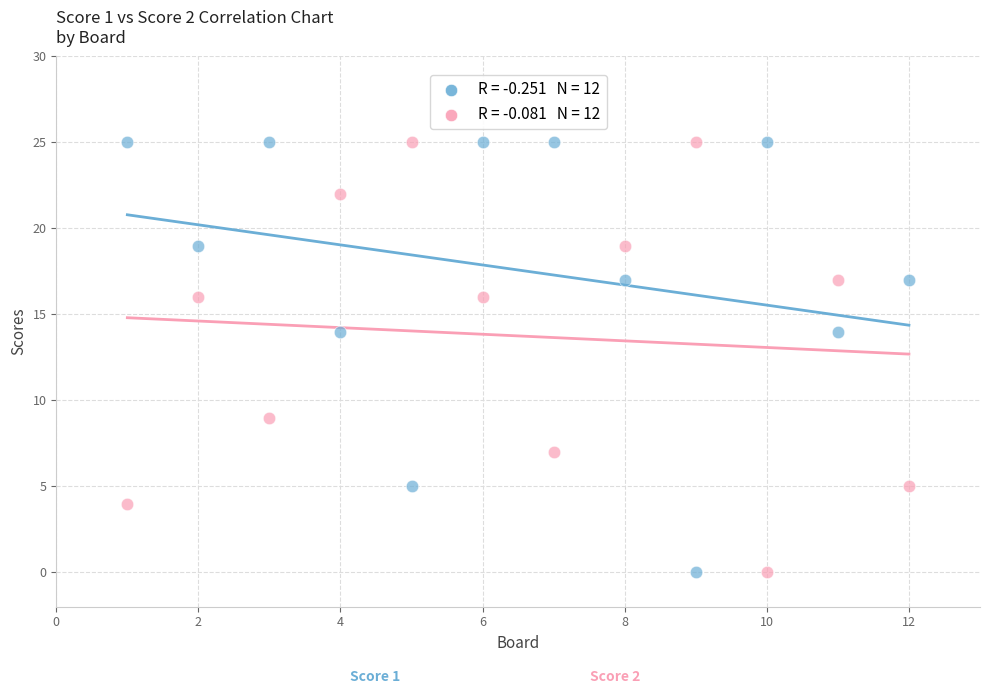

Across all data points, what is the range of Y values (max minus min)?

25